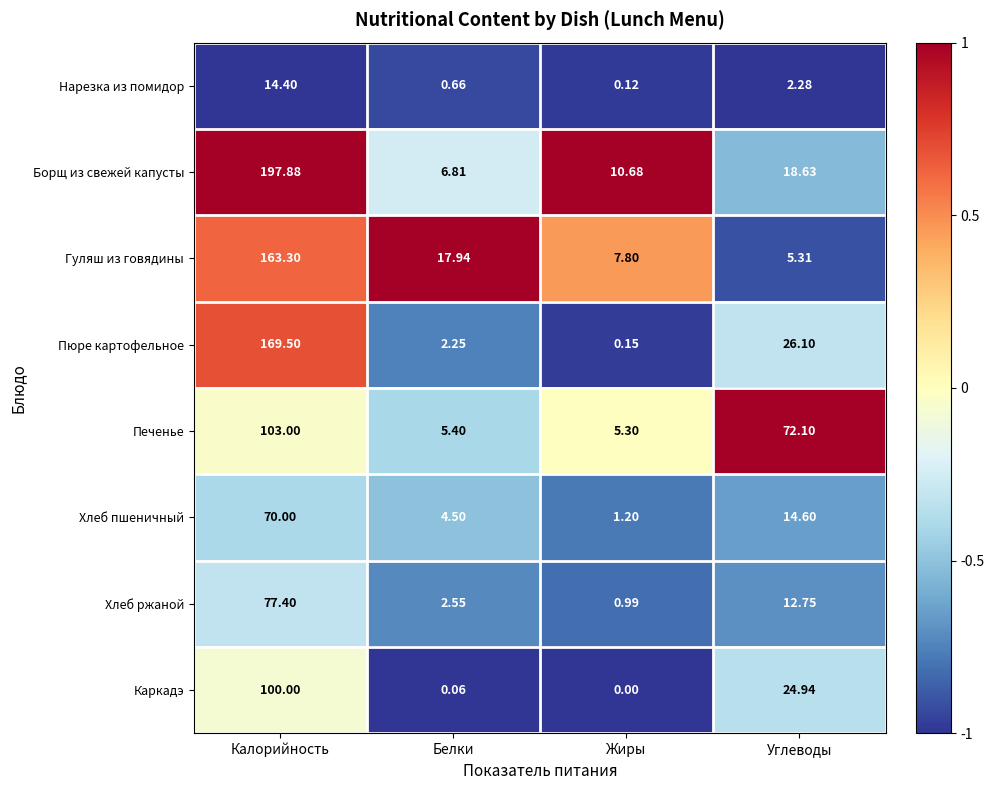

Where is Пюре картофельное nearest to the value 84?

Углеводы